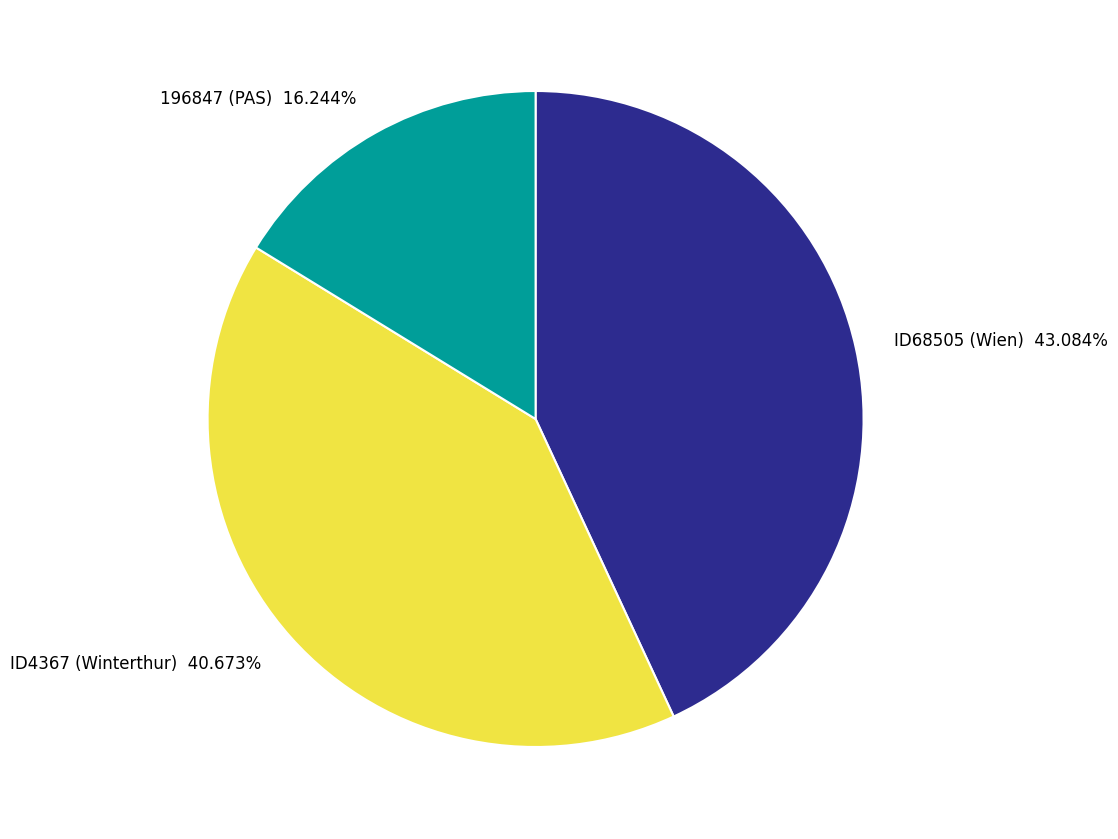

Between ID4367 (Winterthur) 40.673% and ID68505 (Wien) 43.084%, which is larger?

ID68505 (Wien) 43.084%